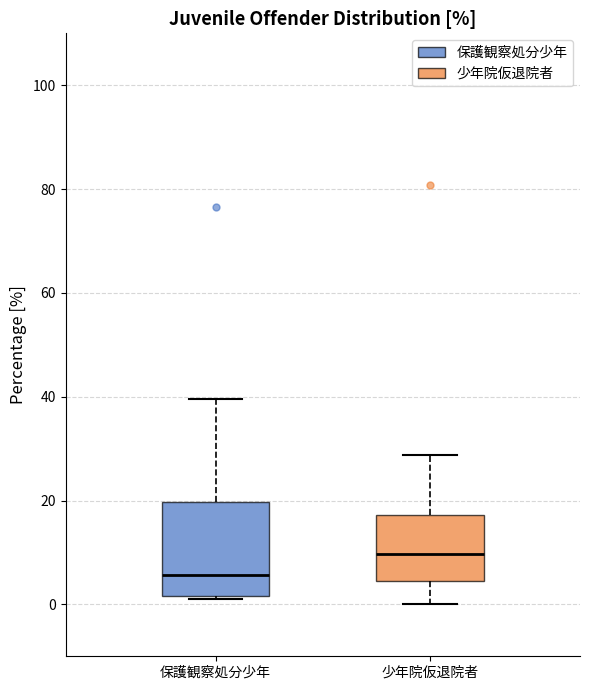

Which box's median line is the lowest?

保護観察処分少年